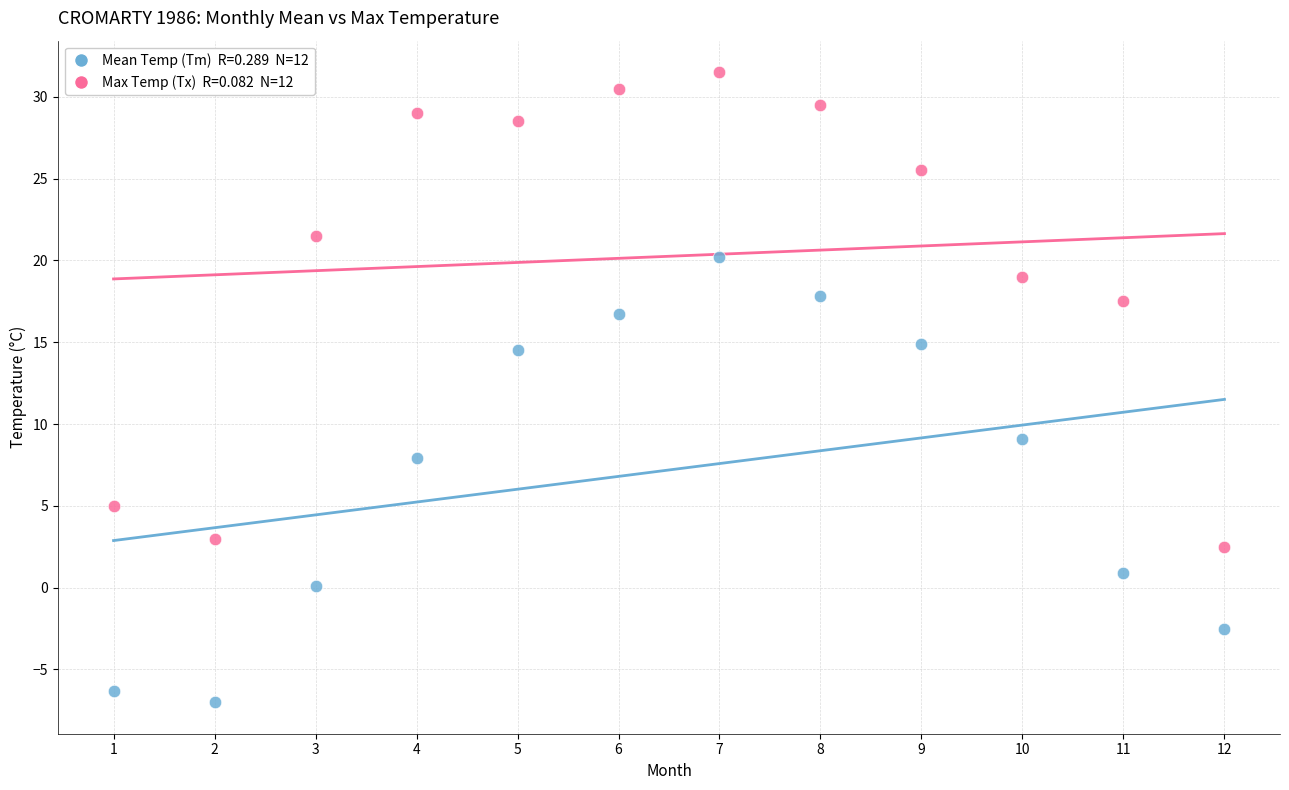

Across all data points, what is the range of X values (max minus min)?

11.0